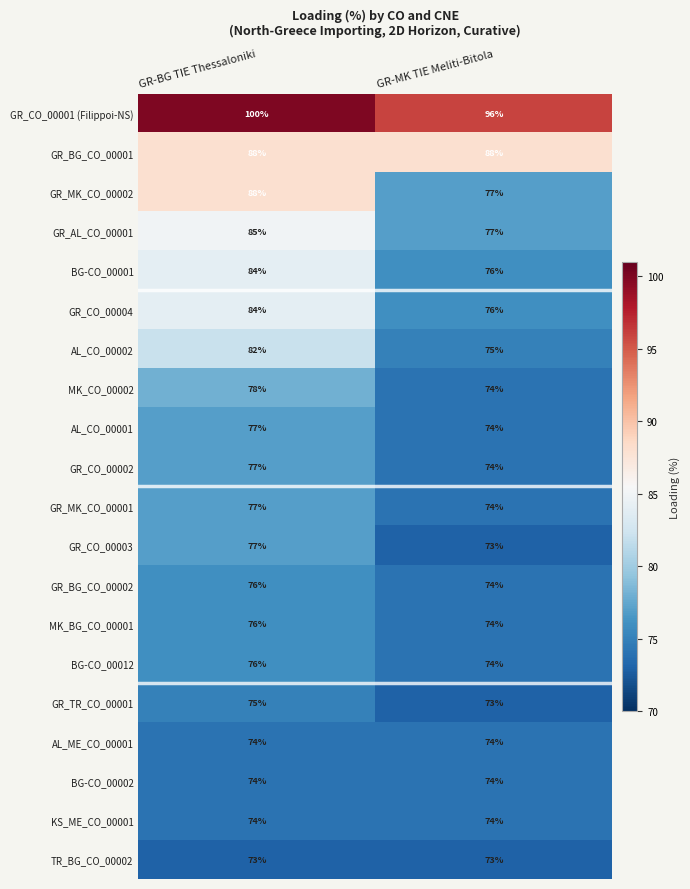

The value of BG-CO_00012 at GR-MK TIE Meliti-Bitola is 74. True or false?

True